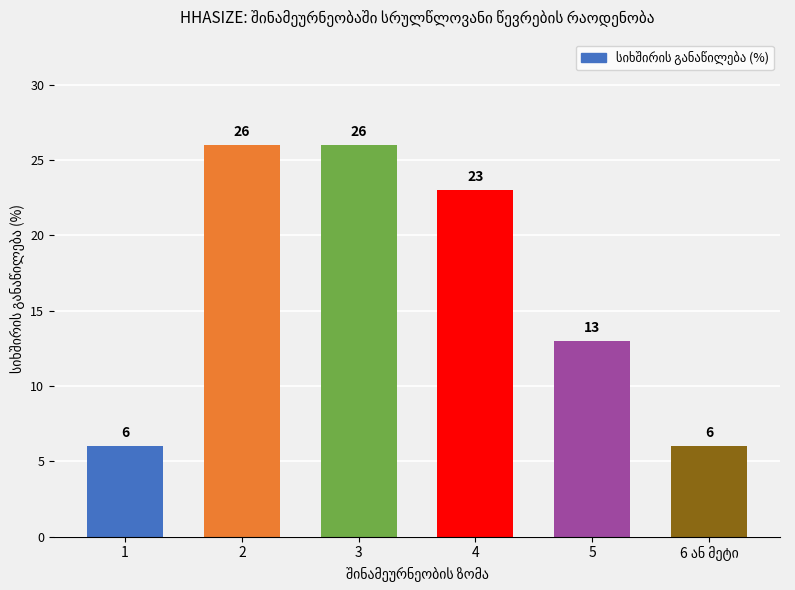

The chart shows a value of 13 at 5. True or false?

True